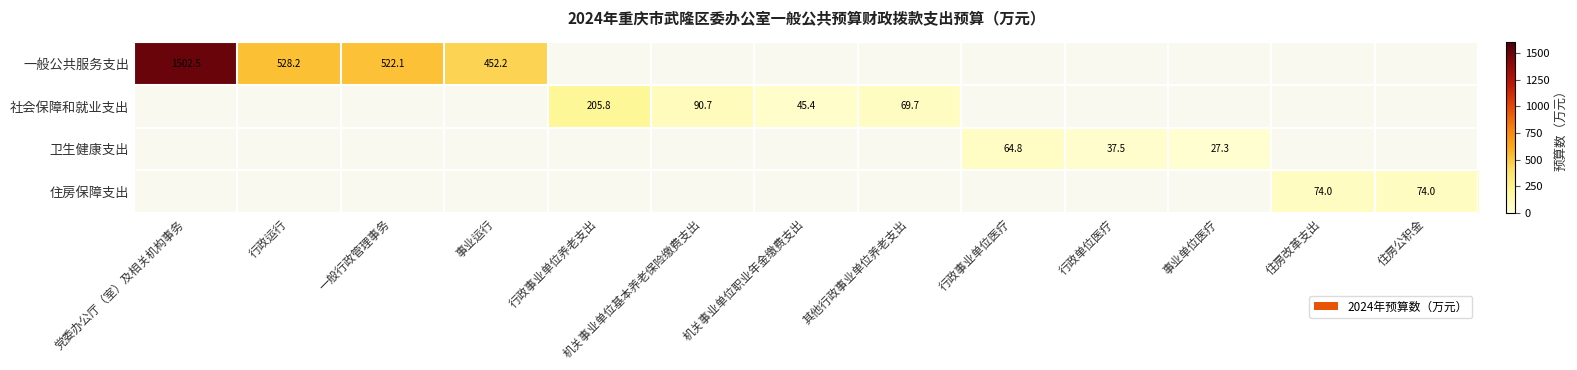

Which series has the widest spread of values?

一般公共服务支出